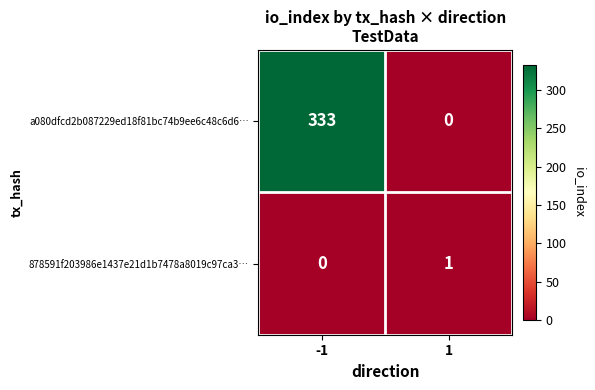

Rank the series at 1 from lowest to highest value.

a080dfcd2b087229ed18f81bc74b9ee6c48c6d6…, 878591f203986e1437e21d1b7478a8019c97ca3…